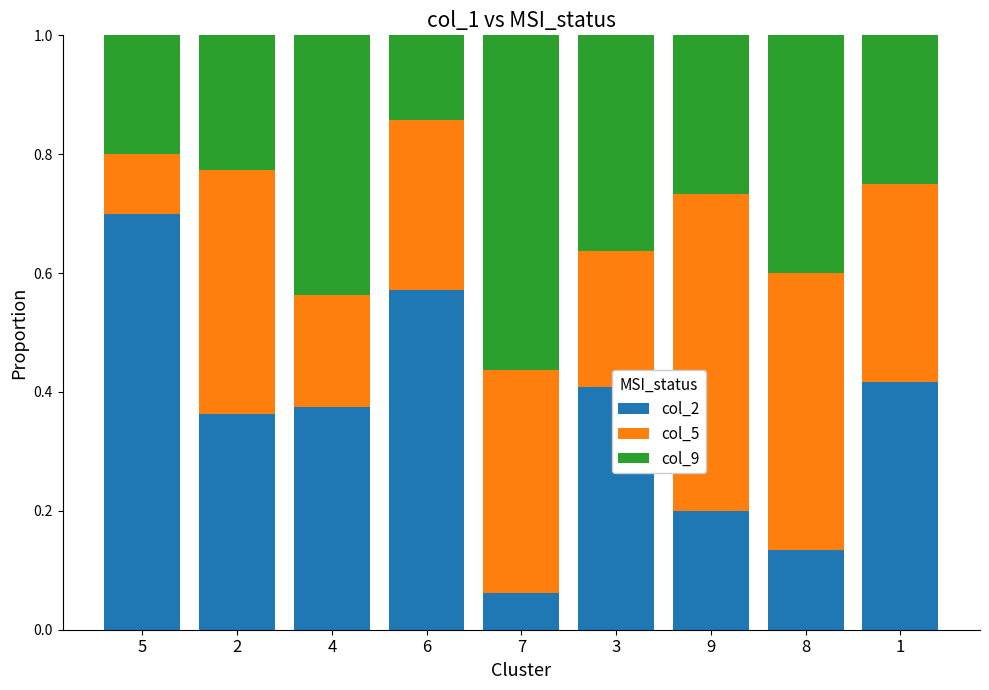

What is the total value across all series at 1?

1.0